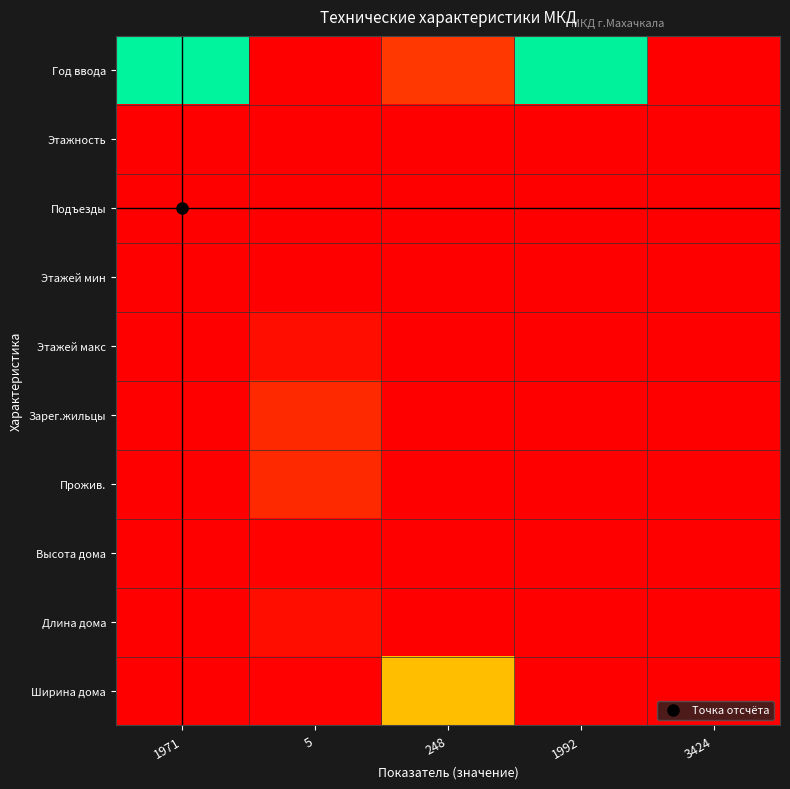

Rank the series by their maximum value, from highest to lowest.

Год ввода, Ширина дома, Зарег.жильцы, Прожив., Этажей макс, Длина дома, Высота дома, Подъезды, Этажей мин, Этажность